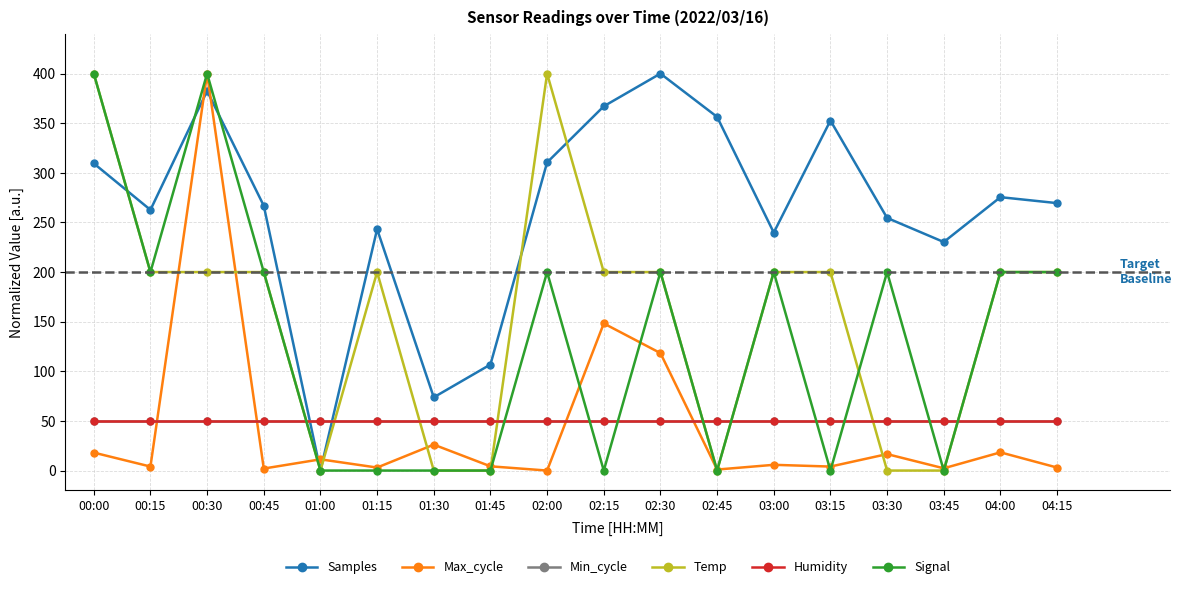

Reading left to right, transcribe all the data shown in this chart.

Samples: 00:00=309.5	00:15=262.7	00:30=382.5	00:45=266.9	01:00=0.0	01:15=243.2	01:30=73.8	01:45=106.9	02:00=310.5	02:15=367.0	02:30=400.0	02:45=356.4	03:00=239.8	03:15=352.7	03:30=254.5	03:45=230.3	04:00=275.5	04:15=269.5
Max_cycle: 00:00=18.1	00:15=4.0	00:30=400.0	00:45=2.0	01:00=11.3	01:15=3.0	01:30=26.1	01:45=4.3	02:00=0.0	02:15=148.2	02:30=118.3	02:45=1.0	03:00=5.8	03:15=4.0	03:30=16.6	03:45=2.3	04:00=18.3	04:15=3.0
Min_cycle: 00:00=50.0	00:15=50.0	00:30=50.0	00:45=50.0	01:00=50.0	01:15=50.0	01:30=50.0	01:45=50.0	02:00=50.0	02:15=50.0	02:30=50.0	02:45=50.0	03:00=50.0	03:15=50.0	03:30=50.0	03:45=50.0	04:00=50.0	04:15=50.0
Temp: 00:00=400.0	00:15=200.0	00:30=200.0	00:45=200.0	01:00=0.0	01:15=200.0	01:30=0.0	01:45=0.0	02:00=400.0	02:15=200.0	02:30=200.0	02:45=0.0	03:00=200.0	03:15=200.0	03:30=0.0	03:45=0.0	04:00=200.0	04:15=200.0
Humidity: 00:00=50.0	00:15=50.0	00:30=50.0	00:45=50.0	01:00=50.0	01:15=50.0	01:30=50.0	01:45=50.0	02:00=50.0	02:15=50.0	02:30=50.0	02:45=50.0	03:00=50.0	03:15=50.0	03:30=50.0	03:45=50.0	04:00=50.0	04:15=50.0
Signal: 00:00=400.0	00:15=200.0	00:30=400.0	00:45=200.0	01:00=0.0	01:15=0.0	01:30=0.0	01:45=0.0	02:00=200.0	02:15=0.0	02:30=200.0	02:45=0.0	03:00=200.0	03:15=0.0	03:30=200.0	03:45=0.0	04:00=200.0	04:15=200.0